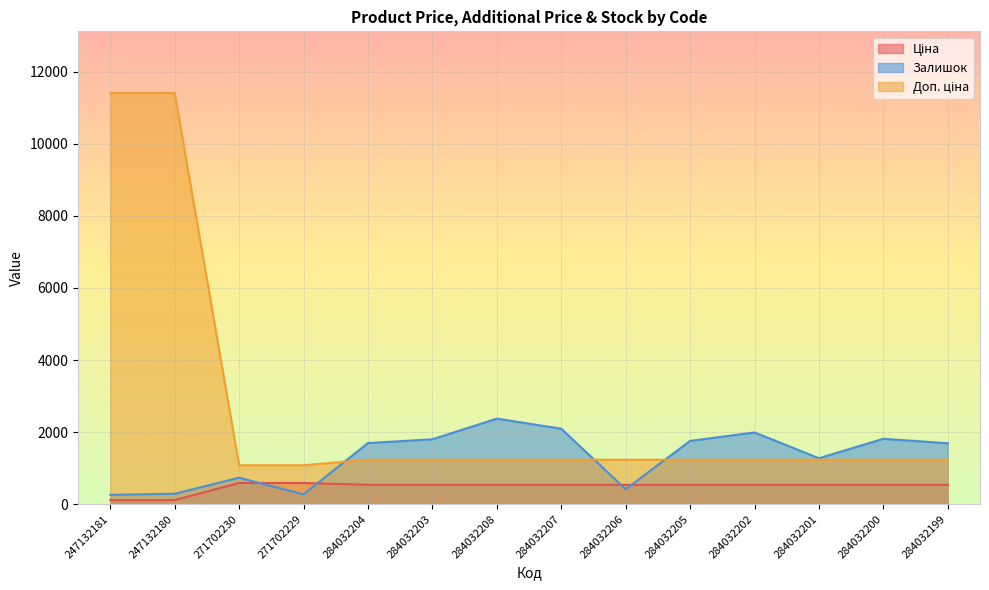

What is the value of the Доп. ціна point at the 2nd from the left?

11410.0